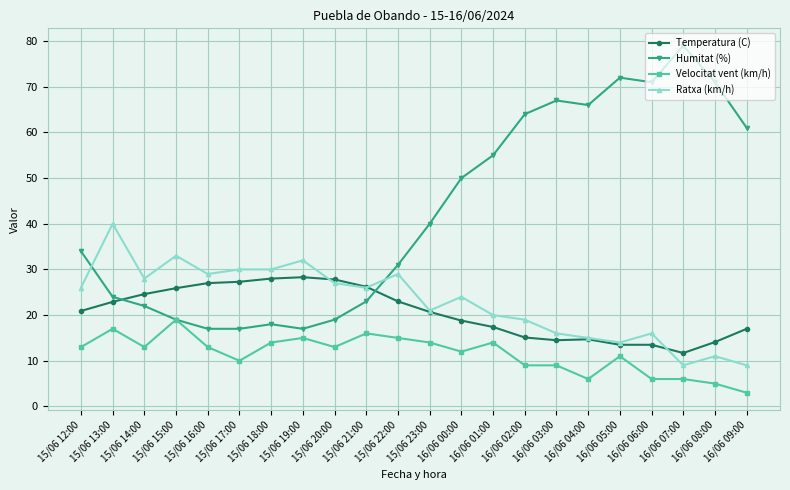

What is the label of the 7th point from the right?

16/06 03:00